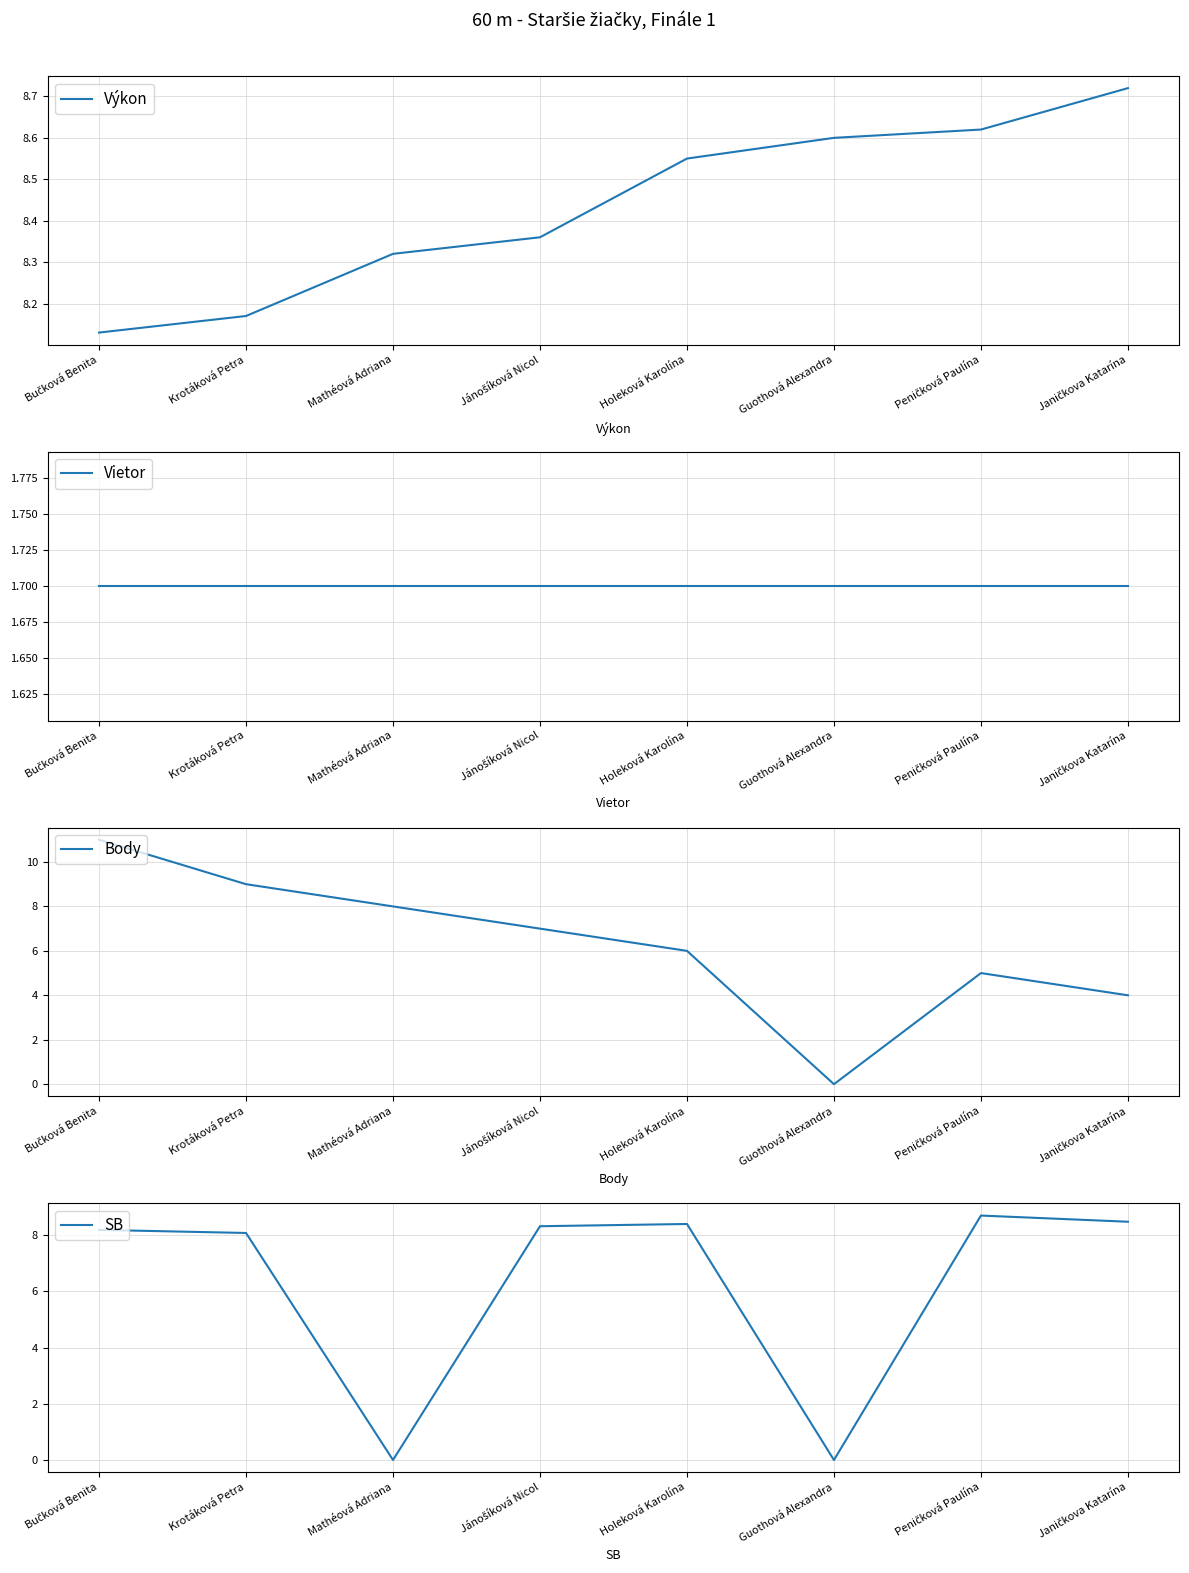

Is the value of Výkon at Peničková Paulína greater than the value of Vietor at Jánošíková Nicol?

Yes